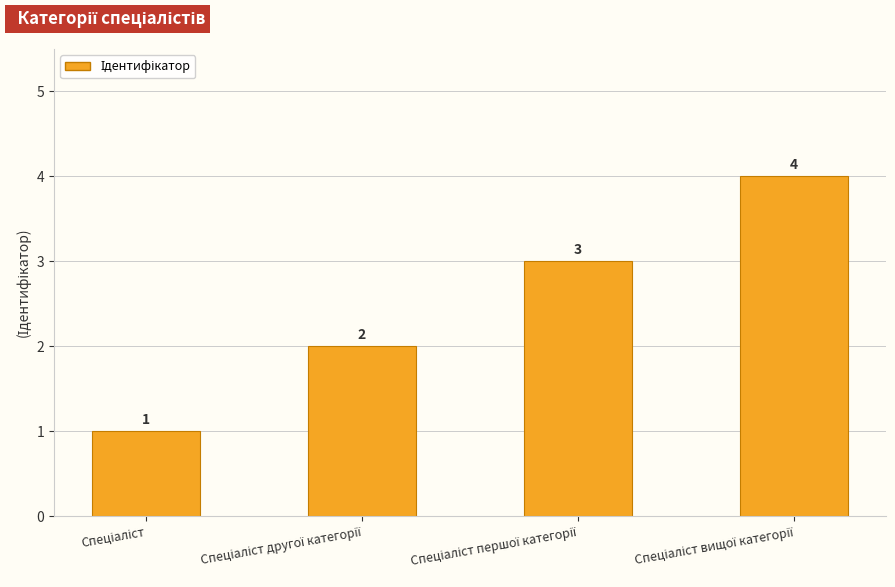

How many values are between 2 and 4?

3